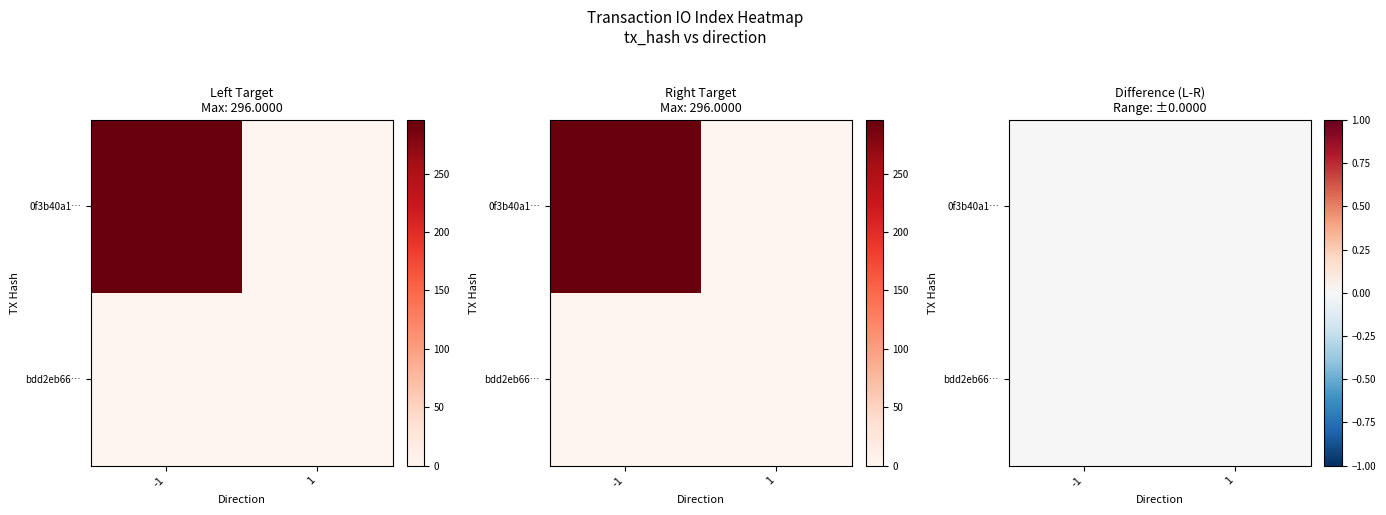

Which series has the widest spread of values?

0f3b40a16f10447345e6e766a080b01c93fc180